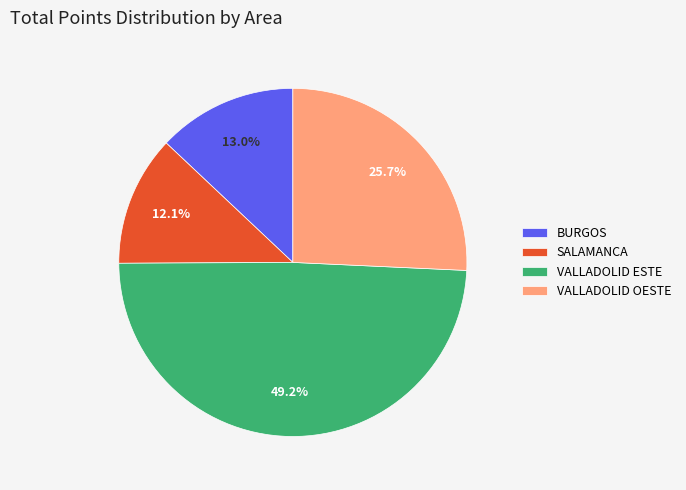

Count the number of slices in the pie.

4